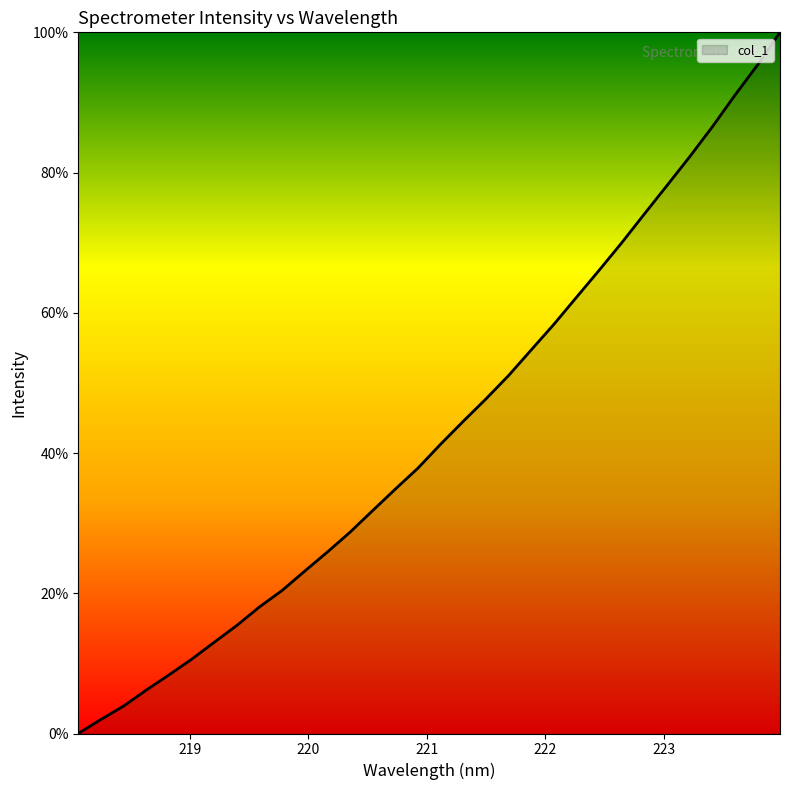

Rank the categories by value from highest to lowest.

223.9802, 223.7895, 223.5987, 223.408, 223.2172, 223.0264, 222.8355, 222.6447, 222.4538, 222.263, 222.0721, 221.8812, 221.6902, 221.4993, 221.3083, 221.1174, 220.9264, 220.7354, 220.5444, 220.3533, 220.1623, 219.9712, 219.7801, 219.589, 219.3979, 219.2067, 219.0156, 218.8244, 218.6332, 218.442, 218.2508, 218.0596